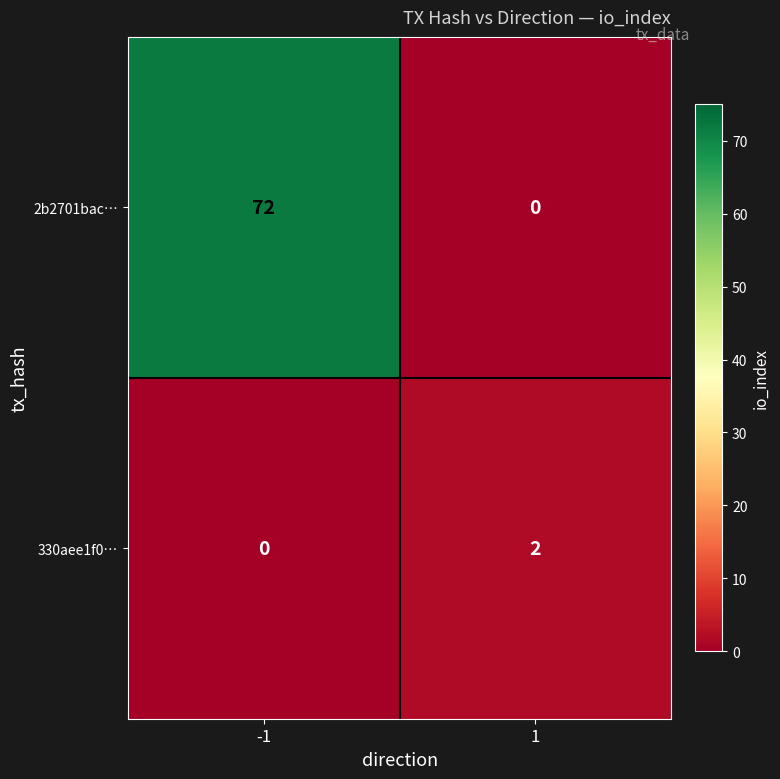

At which category is the sum across all series the highest?

-1